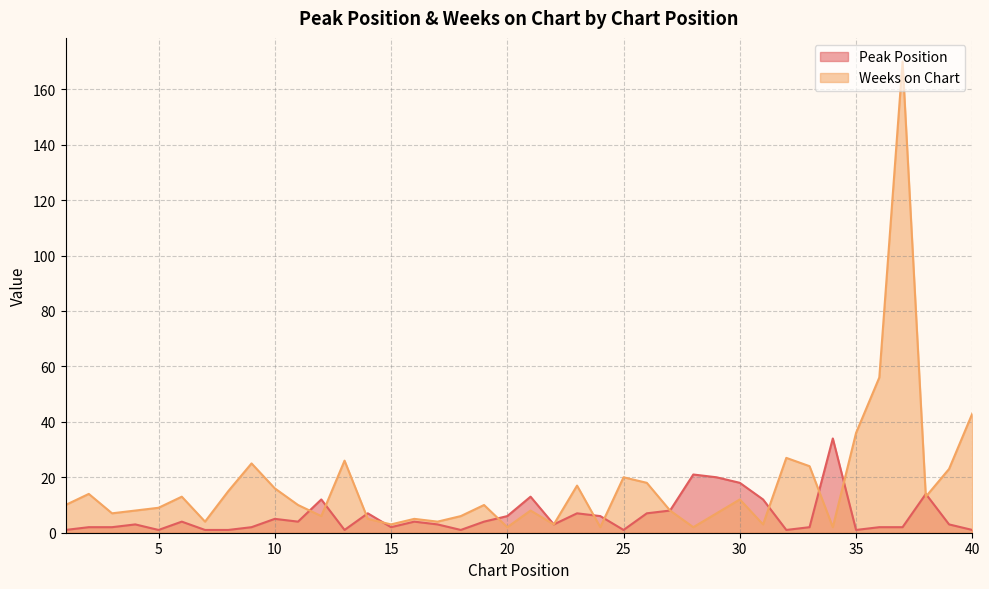

How many times do Weeks on Chart and Peak Position cross each other?

12